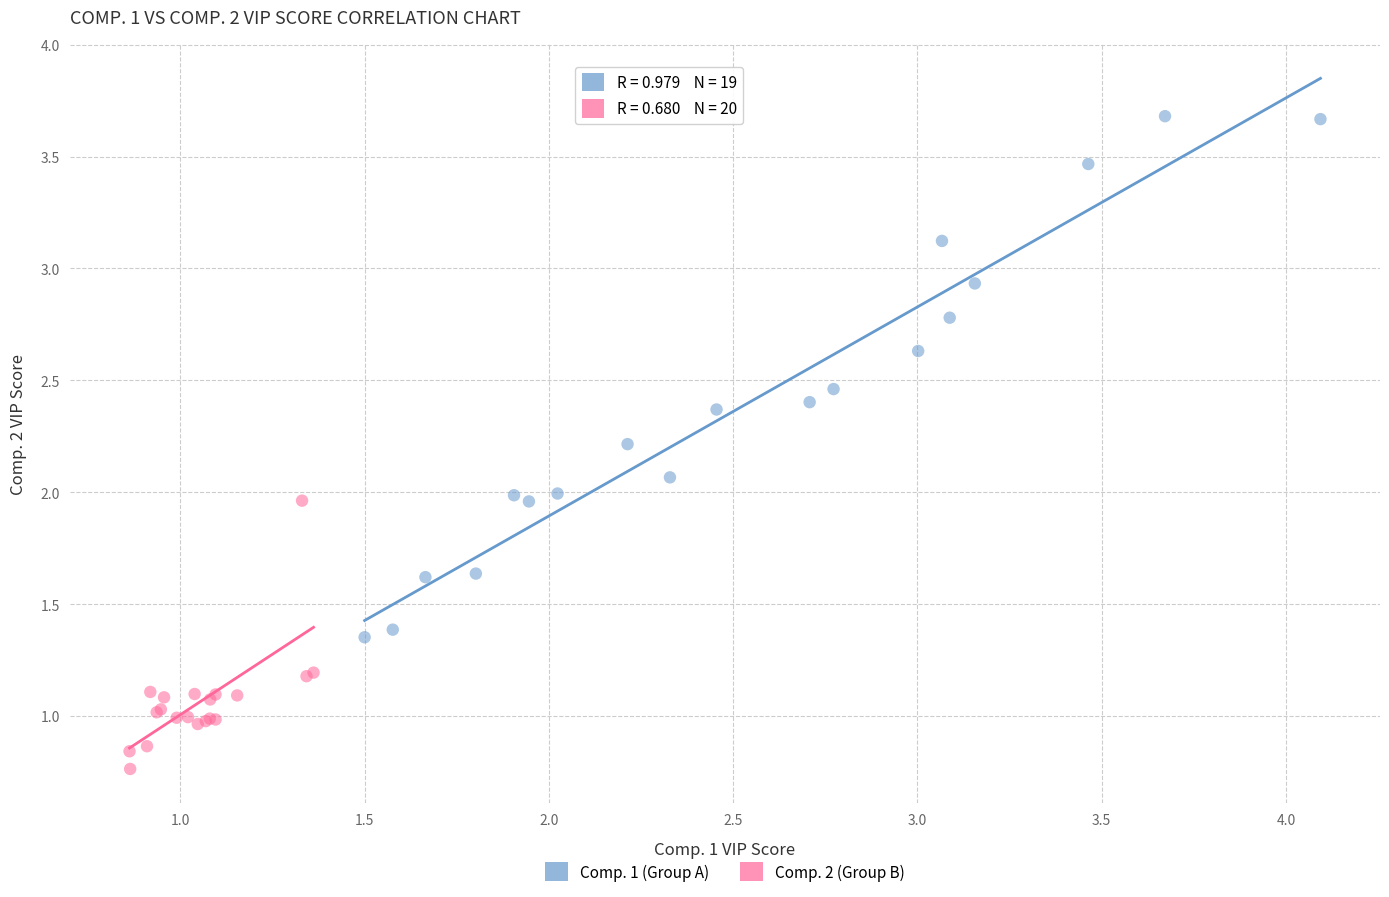

Which series reaches the minimum Y coordinate?

Comp. 2 (Group B)